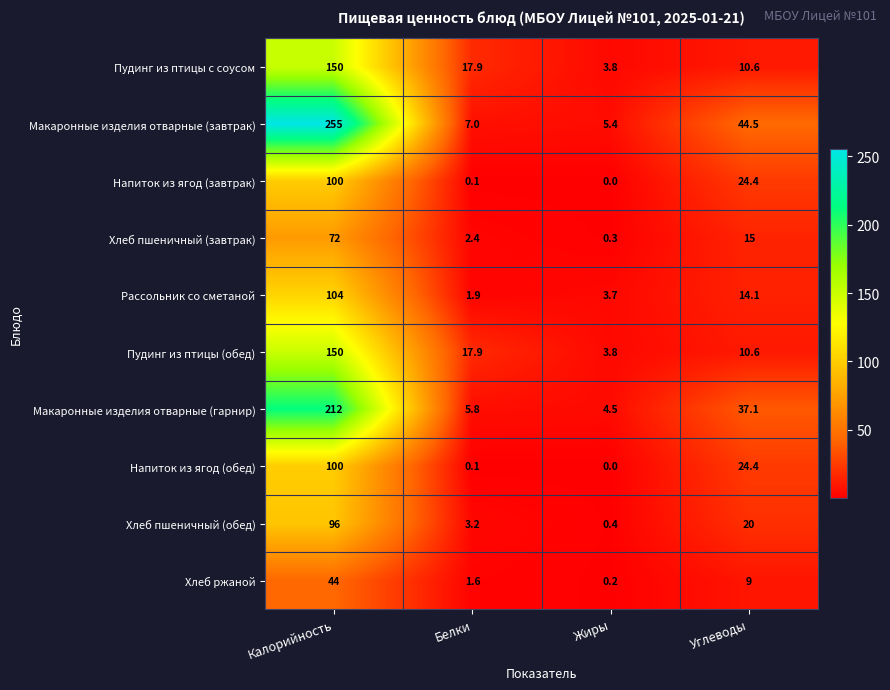

What is the difference between the highest and lowest values at Калорийность?

211.0